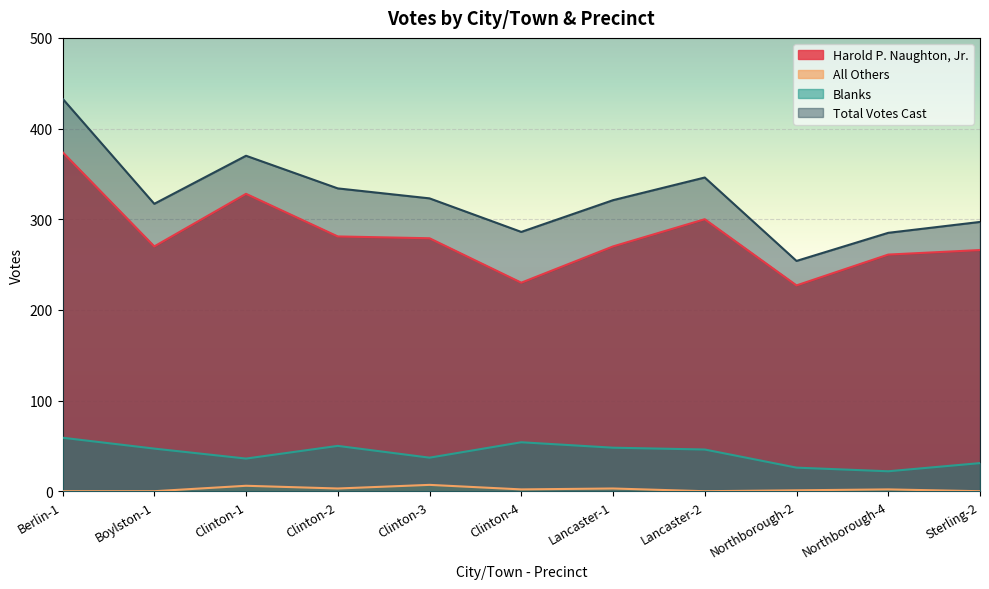

What is the label of the 8th point from the left?

Lancaster-2